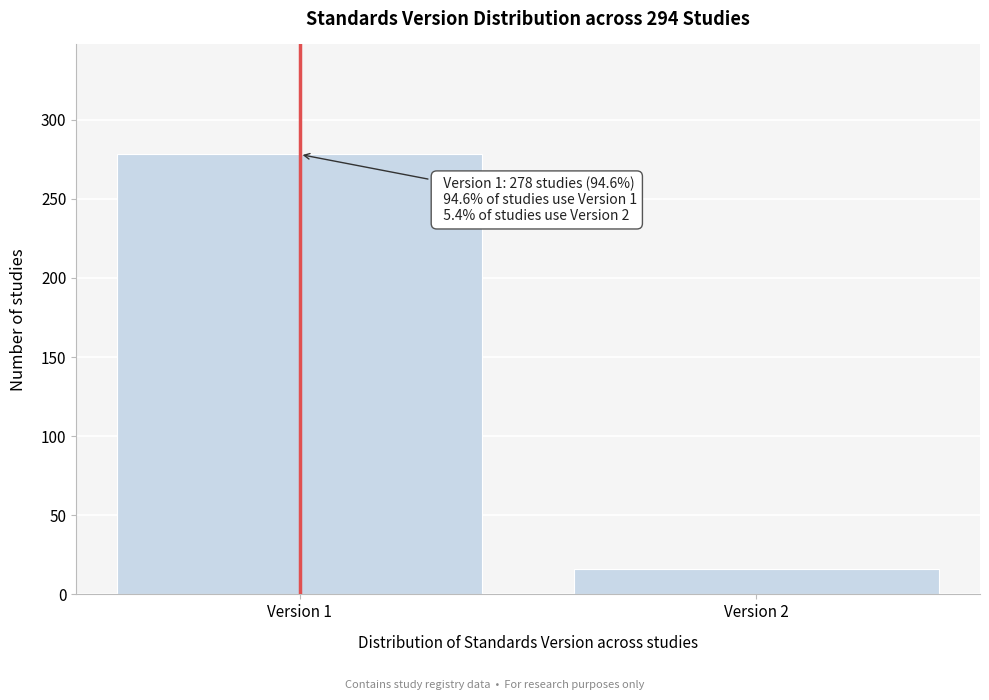

Reading left to right, list all the values displayed in this chart.

278	16